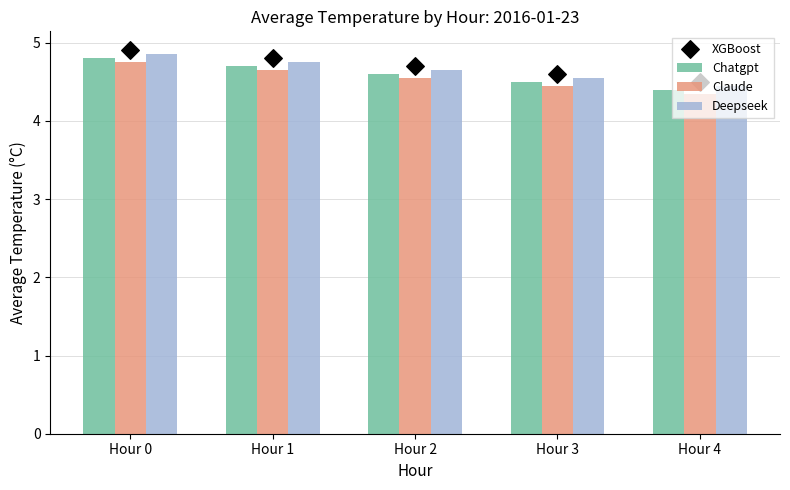

What are all the series names shown in the legend?

Chatgpt, Claude, Deepseek, XGBoost